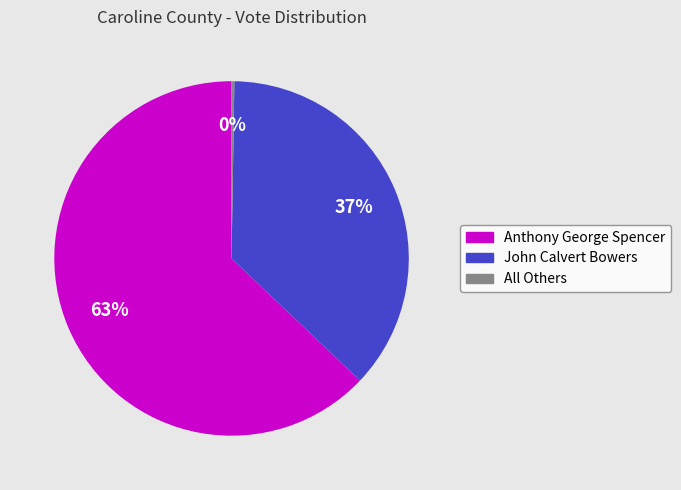

The John Calvert Bowers slice represents 37% of the pie. True or false?

True